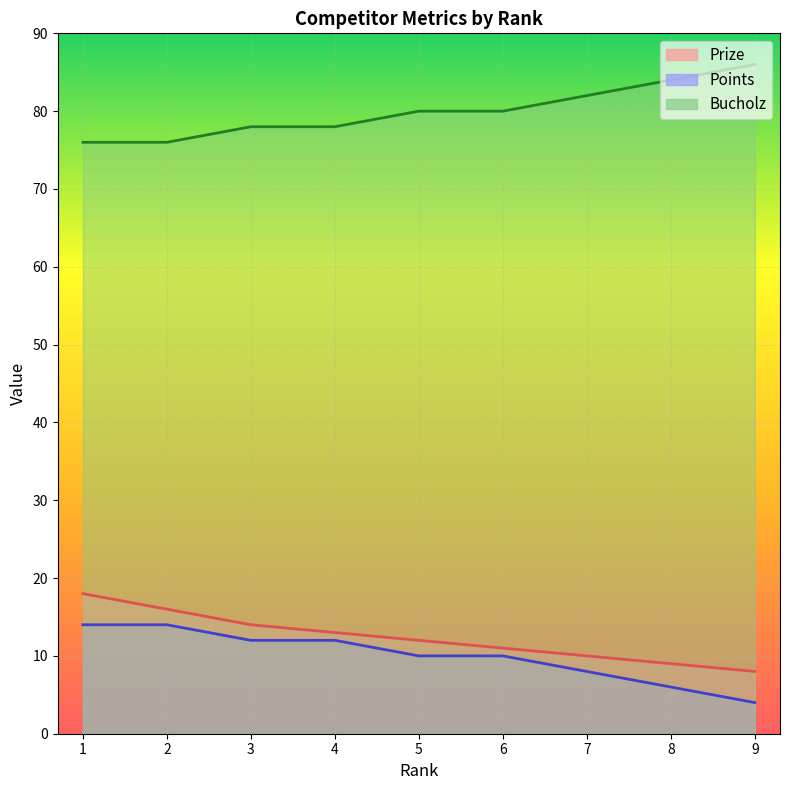

Reading left to right, what are all the values shown in this chart?

Prize: 1=18	2=16	3=14	4=13	5=12	6=11	7=10	8=9	9=8
Points: 1=14	2=14	3=12	4=12	5=10	6=10	7=8	8=6	9=4
Bucholz: 1=76	2=76	3=78	4=78	5=80	6=80	7=82	8=84	9=86